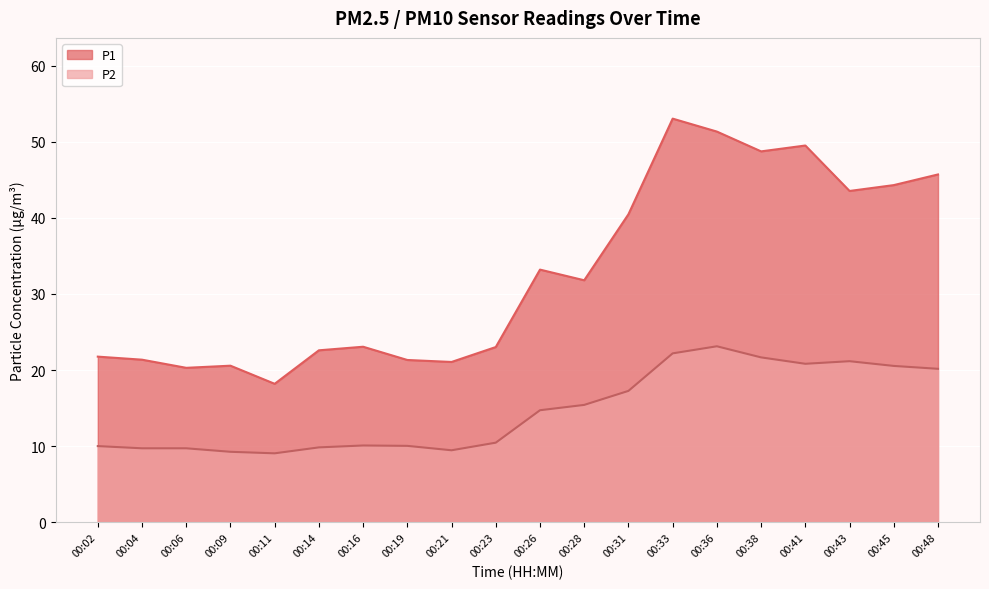

What is the maximum value for P1?

53.0